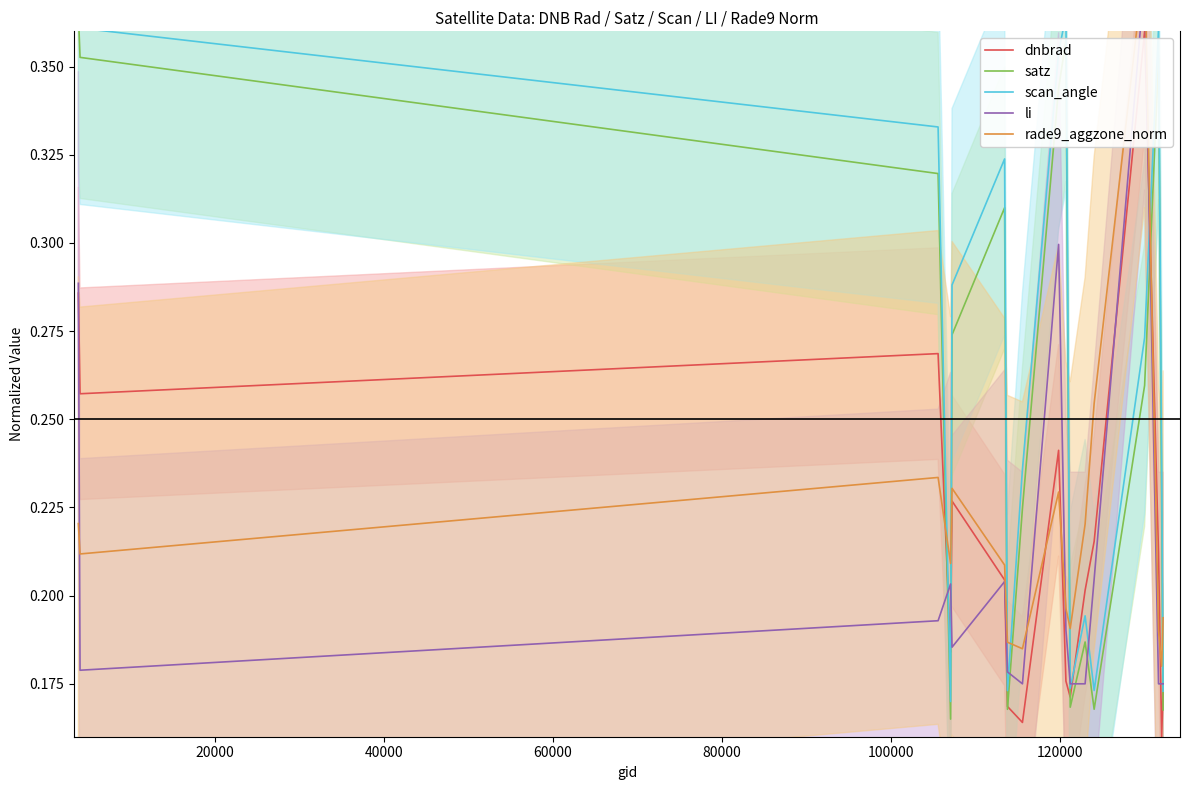

At how many categories does at least one series exceed 0?

17